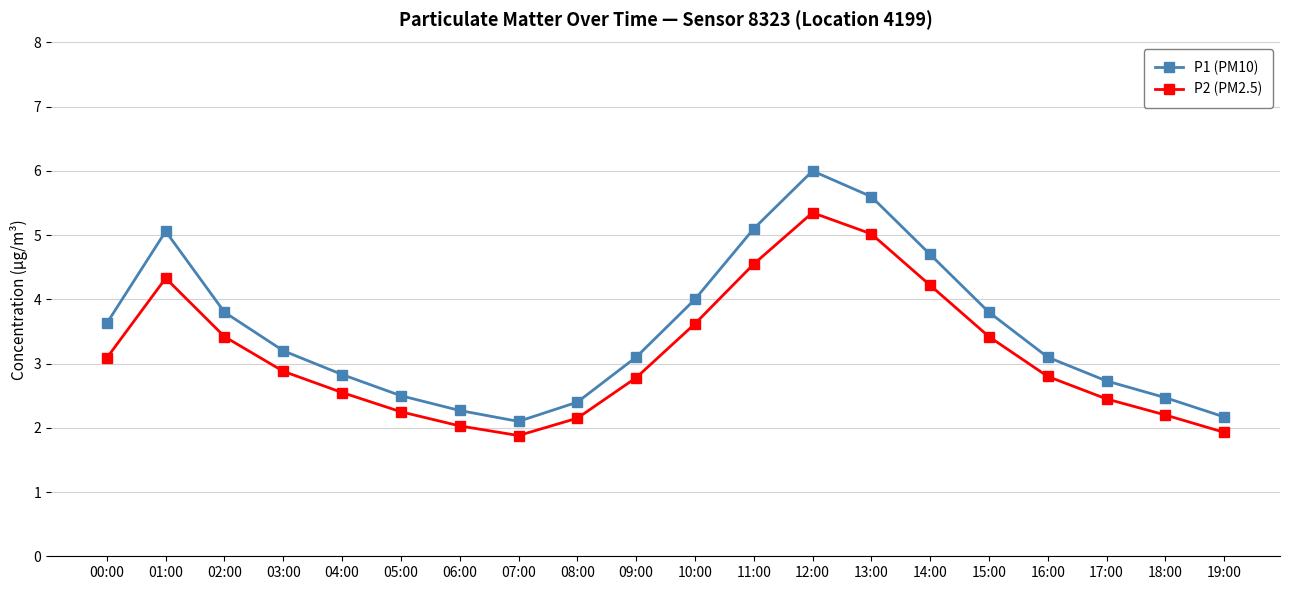

At which category is the sum across all series the highest?

12:00